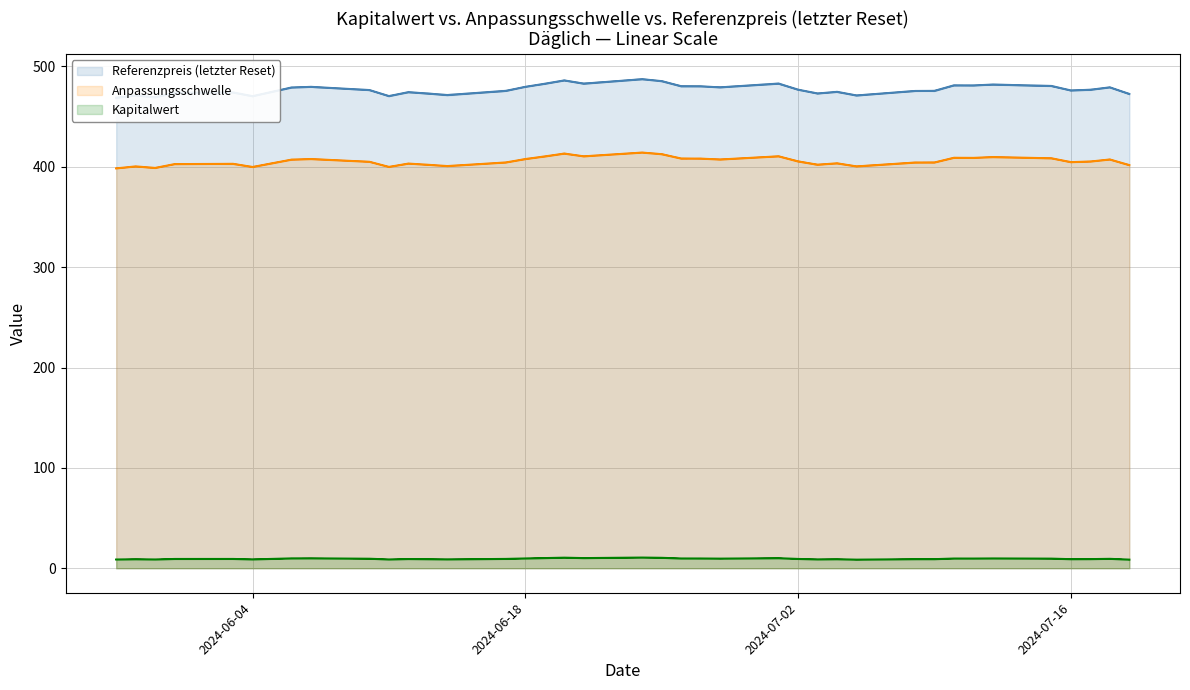

True or false: Anpassungsschwelle and Kapitalwert intersect in this chart.

False